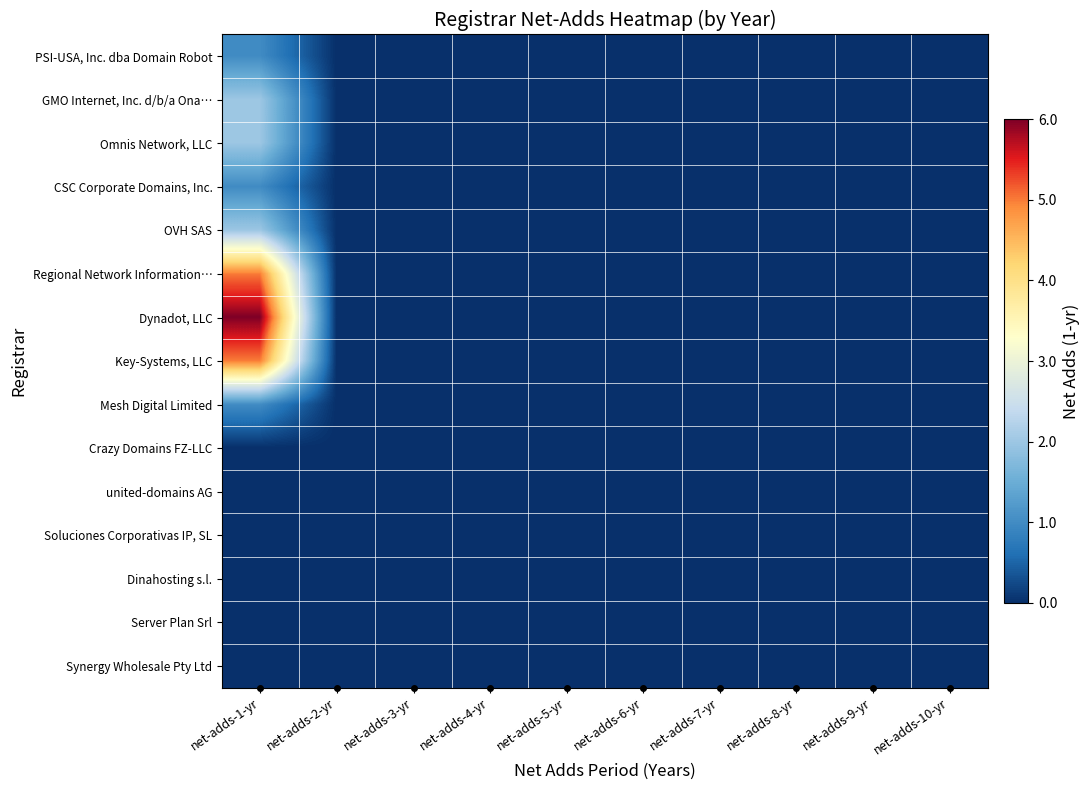

Reading left to right, transcribe all the data shown in this chart.

PSI-USA, Inc. dba Domain Robot: net-adds-1-yr=1	net-adds-2-yr=0	net-adds-3-yr=0	net-adds-4-yr=0	net-adds-5-yr=0	net-adds-6-yr=0	net-adds-7-yr=0	net-adds-8-yr=0	net-adds-9-yr=0	net-adds-10-yr=0
GMO Internet, Inc. d/b/a Ona…: net-adds-1-yr=2	net-adds-2-yr=0	net-adds-3-yr=0	net-adds-4-yr=0	net-adds-5-yr=0	net-adds-6-yr=0	net-adds-7-yr=0	net-adds-8-yr=0	net-adds-9-yr=0	net-adds-10-yr=0
Omnis Network, LLC: net-adds-1-yr=2	net-adds-2-yr=0	net-adds-3-yr=0	net-adds-4-yr=0	net-adds-5-yr=0	net-adds-6-yr=0	net-adds-7-yr=0	net-adds-8-yr=0	net-adds-9-yr=0	net-adds-10-yr=0
CSC Corporate Domains, Inc.: net-adds-1-yr=1	net-adds-2-yr=0	net-adds-3-yr=0	net-adds-4-yr=0	net-adds-5-yr=0	net-adds-6-yr=0	net-adds-7-yr=0	net-adds-8-yr=0	net-adds-9-yr=0	net-adds-10-yr=0
OVH SAS: net-adds-1-yr=2	net-adds-2-yr=0	net-adds-3-yr=0	net-adds-4-yr=0	net-adds-5-yr=0	net-adds-6-yr=0	net-adds-7-yr=0	net-adds-8-yr=0	net-adds-9-yr=0	net-adds-10-yr=0
Regional Network Information…: net-adds-1-yr=5	net-adds-2-yr=0	net-adds-3-yr=0	net-adds-4-yr=0	net-adds-5-yr=0	net-adds-6-yr=0	net-adds-7-yr=0	net-adds-8-yr=0	net-adds-9-yr=0	net-adds-10-yr=0
Dynadot, LLC: net-adds-1-yr=6	net-adds-2-yr=0	net-adds-3-yr=0	net-adds-4-yr=0	net-adds-5-yr=0	net-adds-6-yr=0	net-adds-7-yr=0	net-adds-8-yr=0	net-adds-9-yr=0	net-adds-10-yr=0
Key-Systems, LLC: net-adds-1-yr=5	net-adds-2-yr=0	net-adds-3-yr=0	net-adds-4-yr=0	net-adds-5-yr=0	net-adds-6-yr=0	net-adds-7-yr=0	net-adds-8-yr=0	net-adds-9-yr=0	net-adds-10-yr=0
Mesh Digital Limited: net-adds-1-yr=1	net-adds-2-yr=0	net-adds-3-yr=0	net-adds-4-yr=0	net-adds-5-yr=0	net-adds-6-yr=0	net-adds-7-yr=0	net-adds-8-yr=0	net-adds-9-yr=0	net-adds-10-yr=0
Crazy Domains FZ-LLC: net-adds-1-yr=0	net-adds-2-yr=0	net-adds-3-yr=0	net-adds-4-yr=0	net-adds-5-yr=0	net-adds-6-yr=0	net-adds-7-yr=0	net-adds-8-yr=0	net-adds-9-yr=0	net-adds-10-yr=0
united-domains AG: net-adds-1-yr=0	net-adds-2-yr=0	net-adds-3-yr=0	net-adds-4-yr=0	net-adds-5-yr=0	net-adds-6-yr=0	net-adds-7-yr=0	net-adds-8-yr=0	net-adds-9-yr=0	net-adds-10-yr=0
Soluciones Corporativas IP, SL: net-adds-1-yr=0	net-adds-2-yr=0	net-adds-3-yr=0	net-adds-4-yr=0	net-adds-5-yr=0	net-adds-6-yr=0	net-adds-7-yr=0	net-adds-8-yr=0	net-adds-9-yr=0	net-adds-10-yr=0
Dinahosting s.l.: net-adds-1-yr=0	net-adds-2-yr=0	net-adds-3-yr=0	net-adds-4-yr=0	net-adds-5-yr=0	net-adds-6-yr=0	net-adds-7-yr=0	net-adds-8-yr=0	net-adds-9-yr=0	net-adds-10-yr=0
Server Plan Srl: net-adds-1-yr=0	net-adds-2-yr=0	net-adds-3-yr=0	net-adds-4-yr=0	net-adds-5-yr=0	net-adds-6-yr=0	net-adds-7-yr=0	net-adds-8-yr=0	net-adds-9-yr=0	net-adds-10-yr=0
Synergy Wholesale Pty Ltd: net-adds-1-yr=0	net-adds-2-yr=0	net-adds-3-yr=0	net-adds-4-yr=0	net-adds-5-yr=0	net-adds-6-yr=0	net-adds-7-yr=0	net-adds-8-yr=0	net-adds-9-yr=0	net-adds-10-yr=0